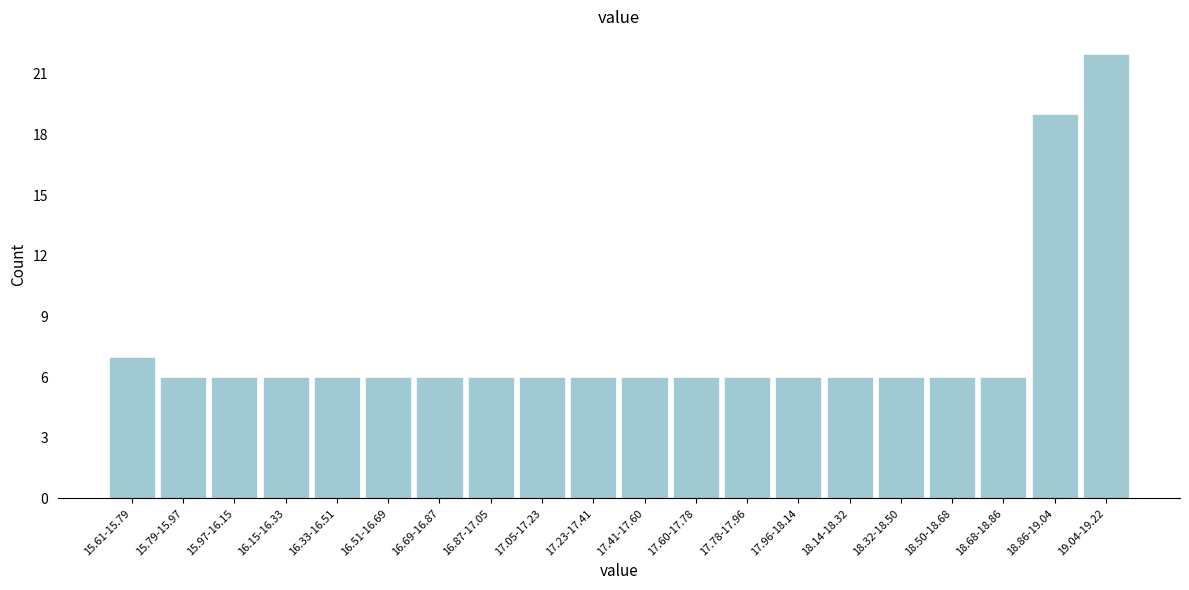

Reading left to right, transcribe all the data shown in this chart.

7	6	6	6	6	6	6	6	6	6	6	6	6	6	6	6	6	6	19	22